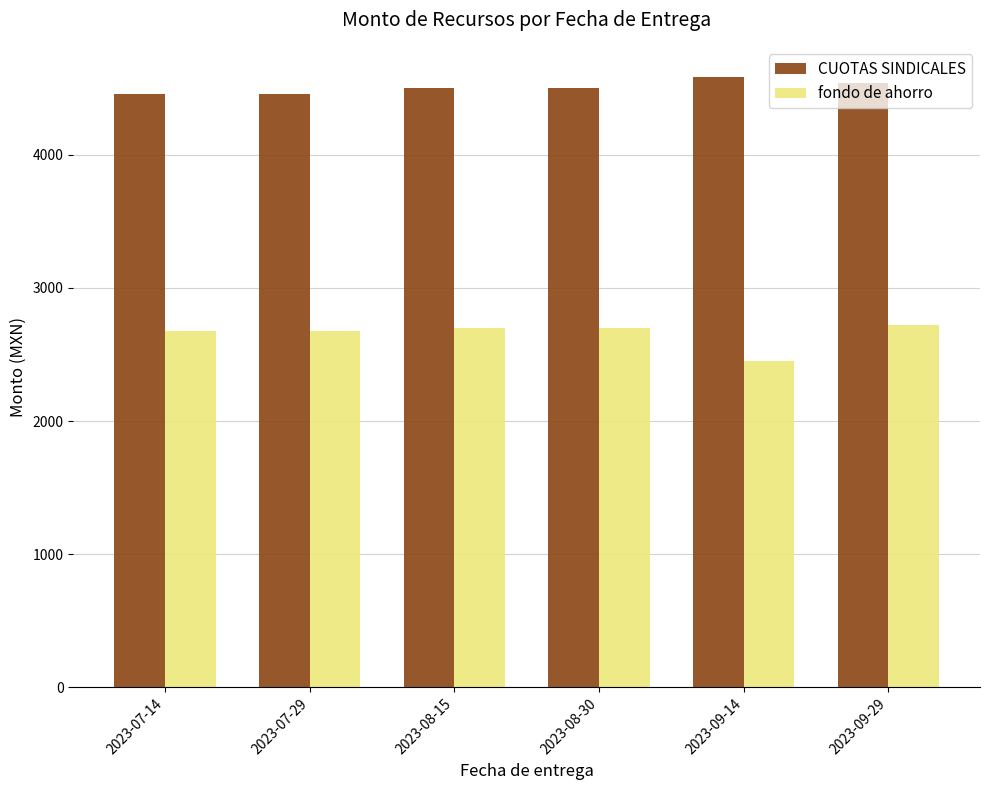

Are the bars horizontal?

No